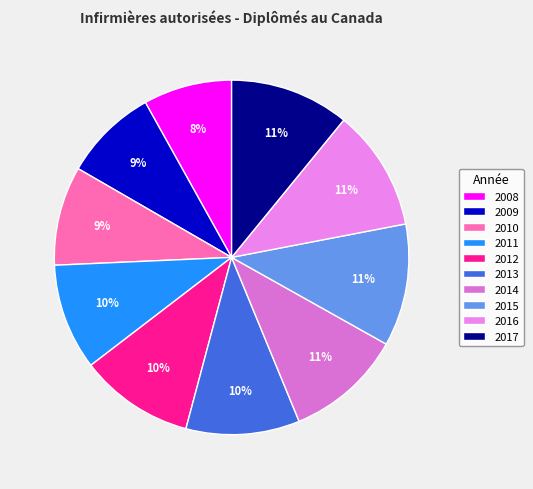

The 2008 slice represents 8% of the pie. True or false?

True